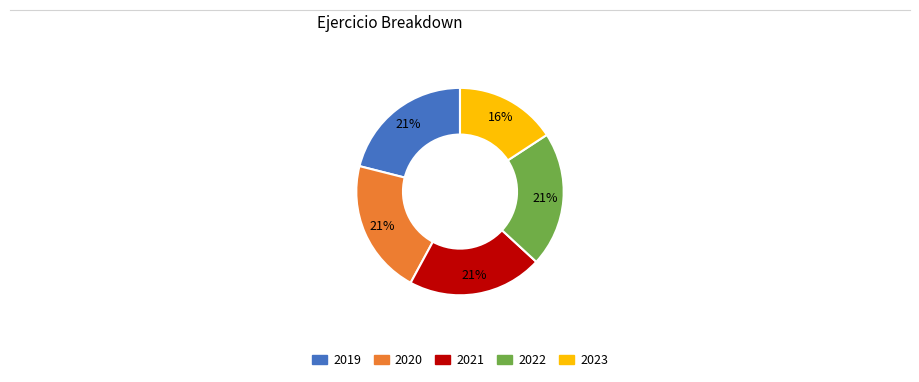

The 2019 slice represents 26% of the pie. True or false?

False